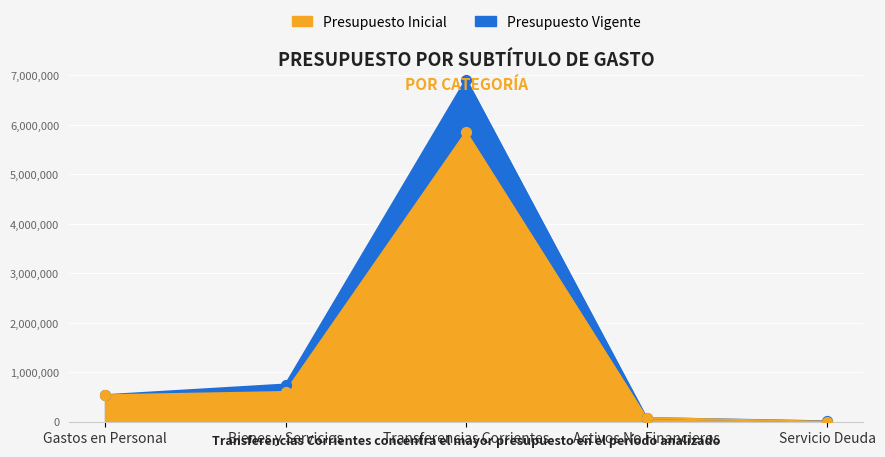

What is the total value across all series at Gastos en Personal?

1068926